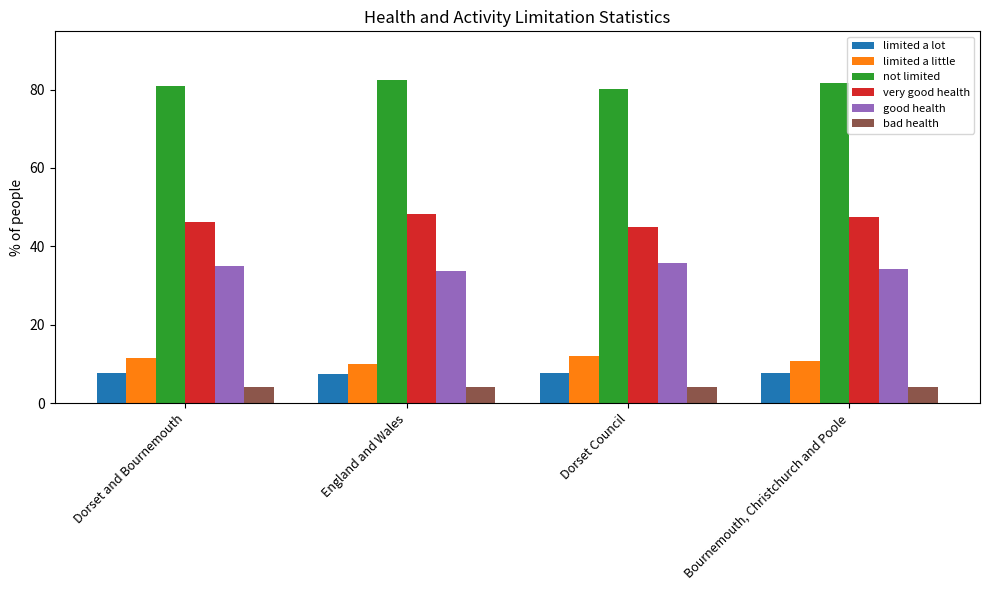

How many distinct data groups are displayed?

6